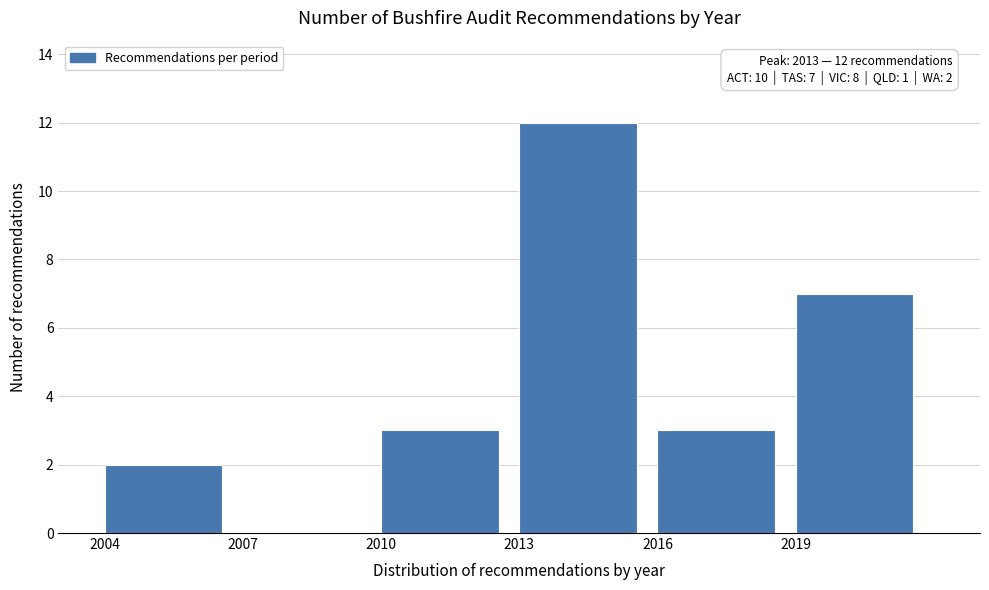

Reading left to right, extract all data points from this chart.

2004=2	2007=0	2010=3	2013=12	2016=3	2019=7